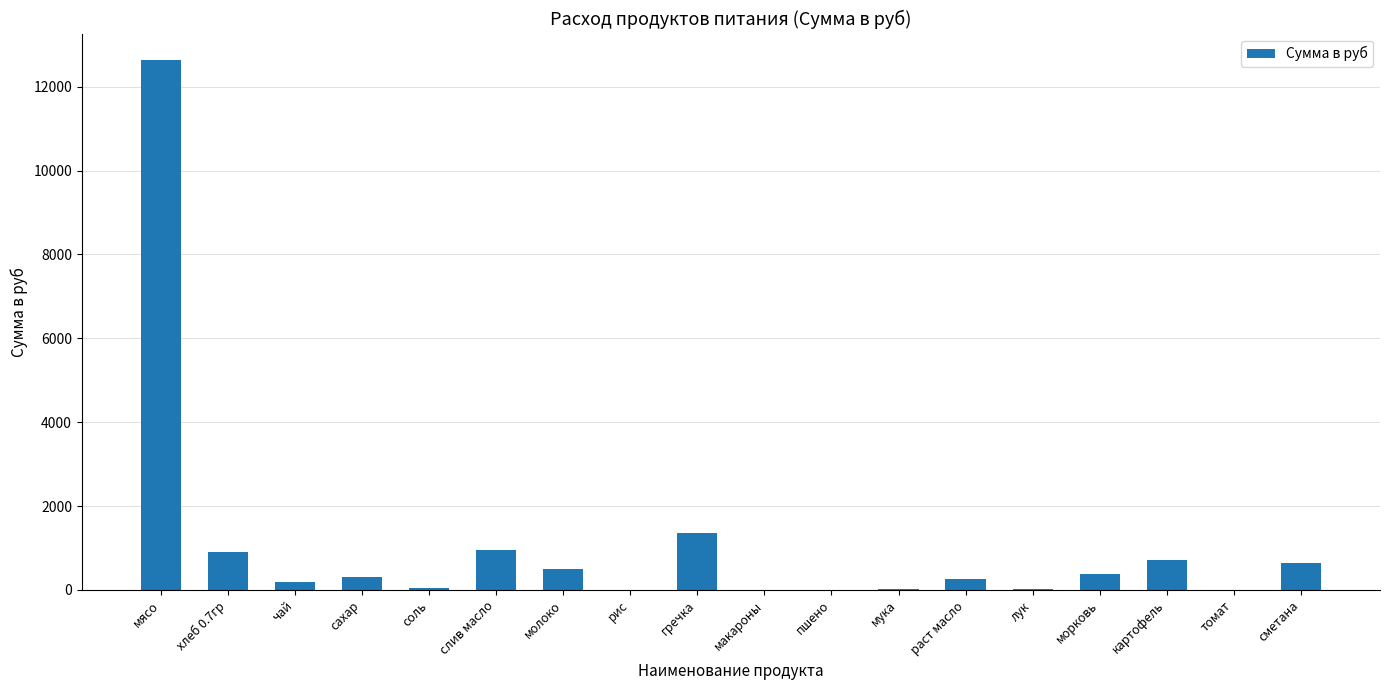

What is the sum of all values?

18945.2